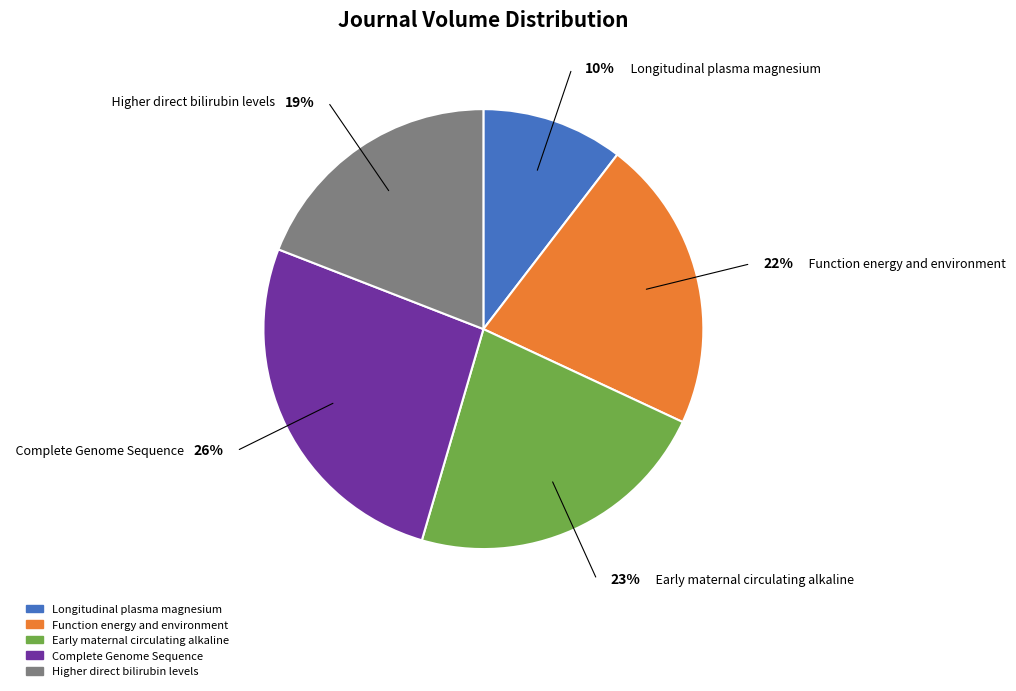

Does Longitudinal plasma magnesium represent more than half of the total?

No